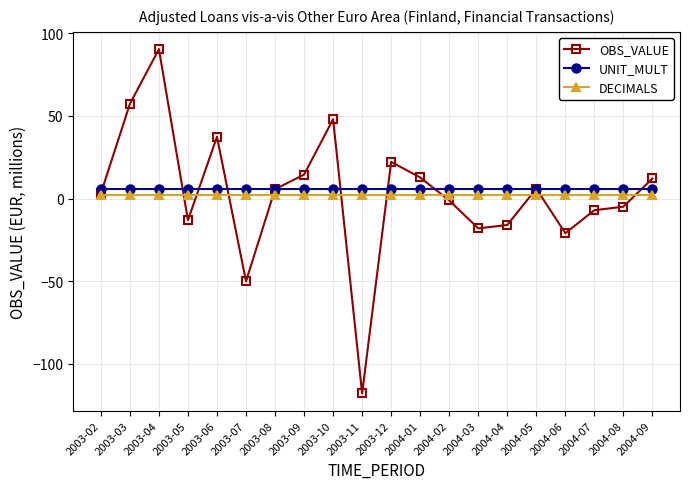

What is the average value of the DECIMALS series?

2.0